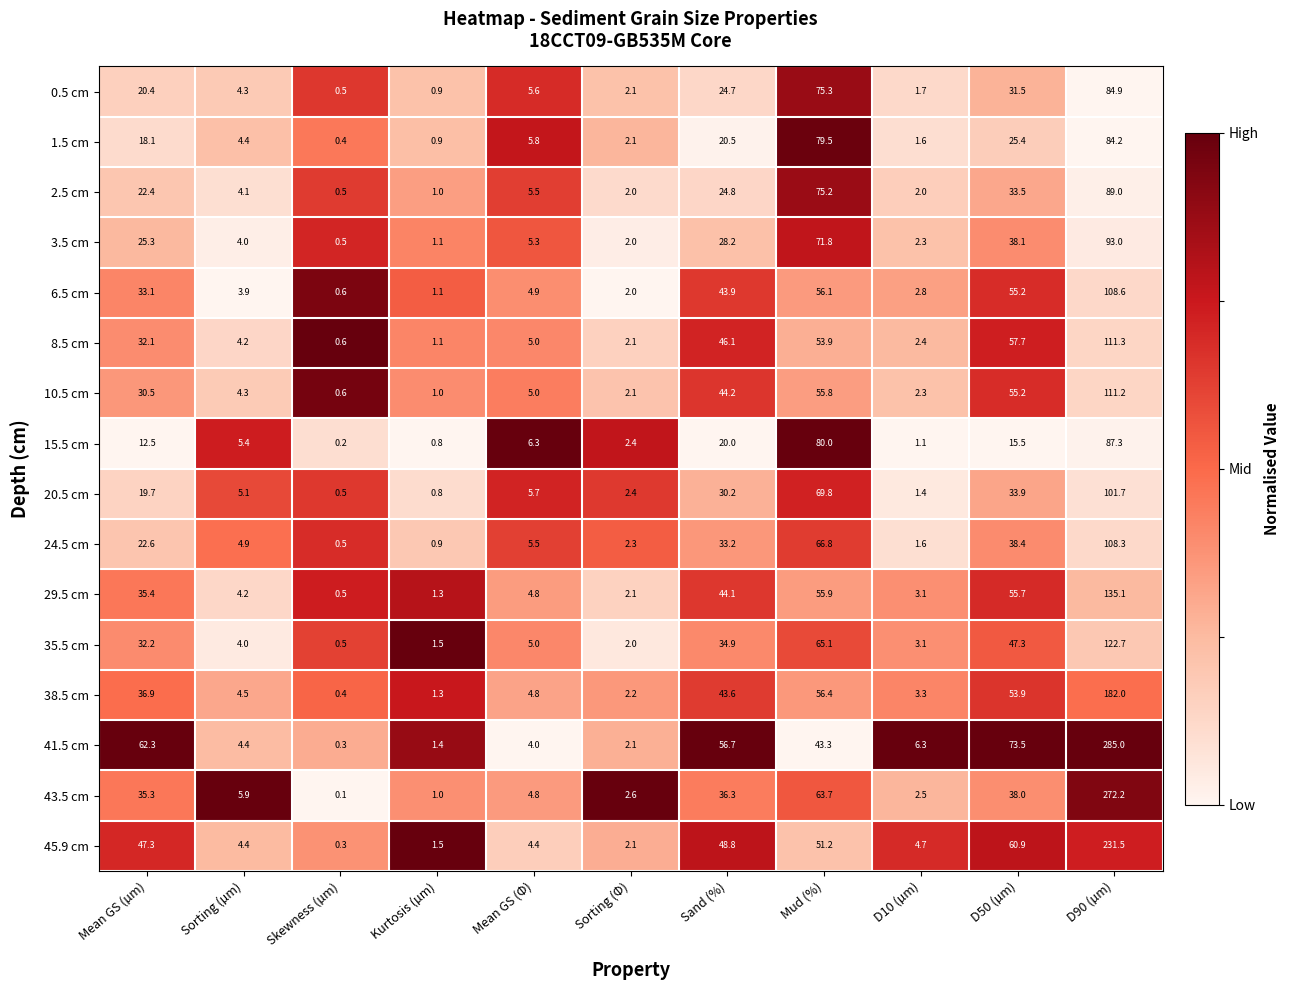

At which category is the sum across all series the highest?

D90 (µm)